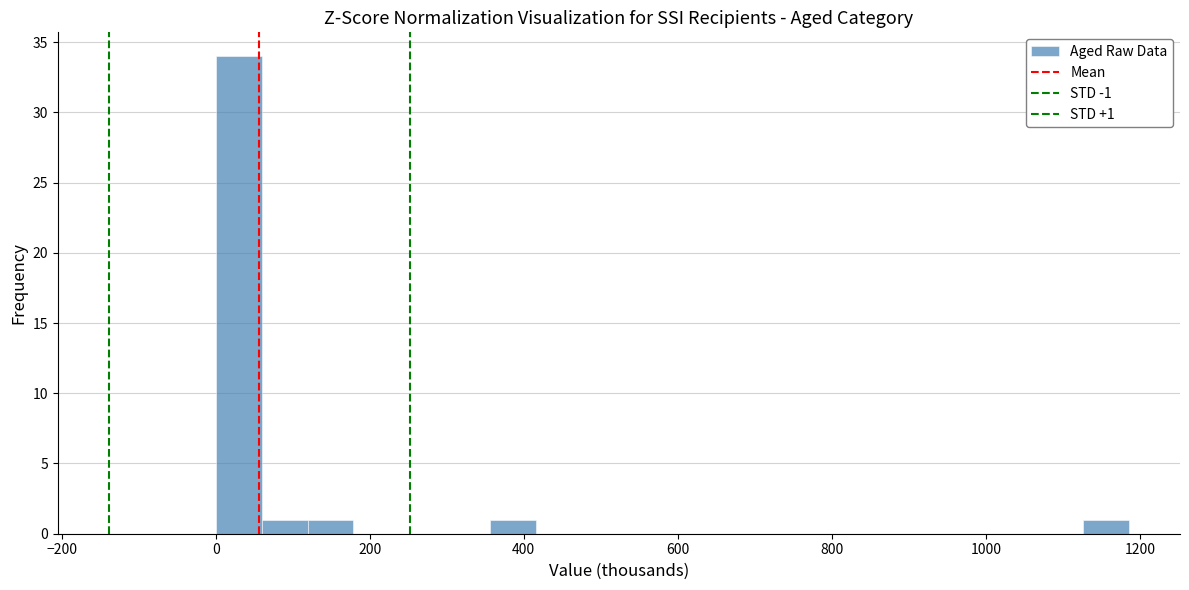

Around what value on the x-axis is the tallest bar? Give the approximate position of its centre, as read against the axis.

40